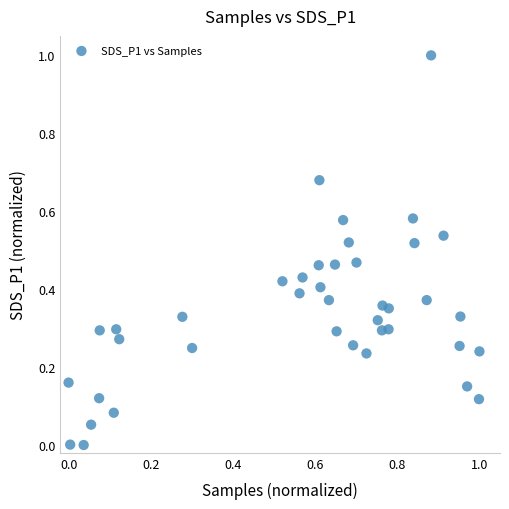

What is the range of X values (max minus min)?

1.0